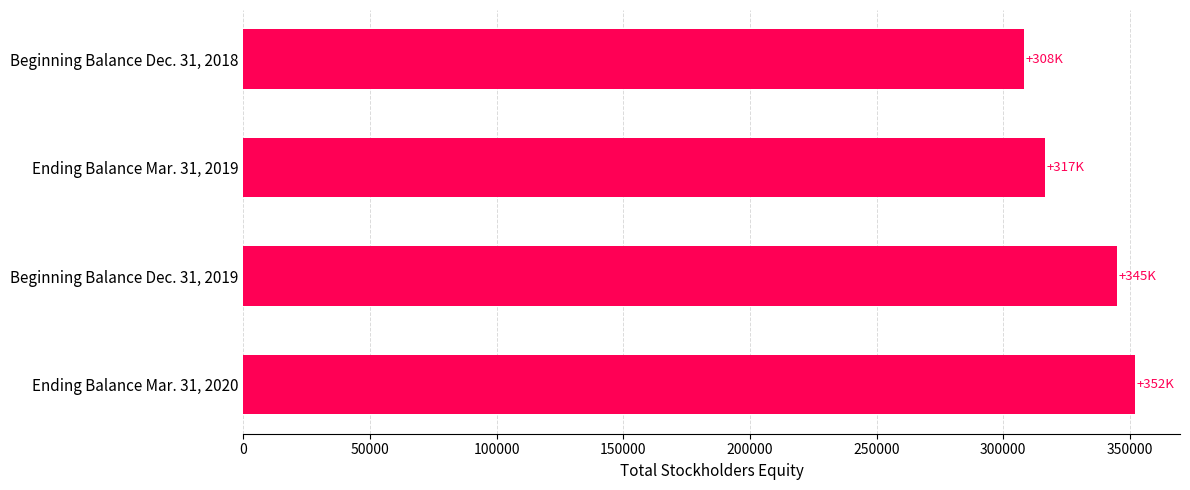

What is the minimum value shown in the chart?

308254